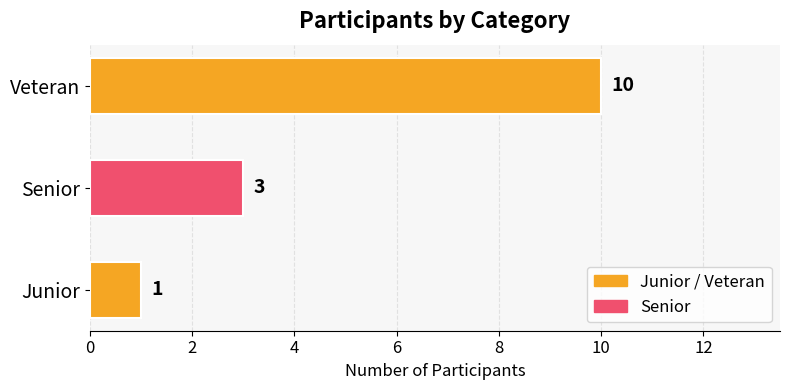

Which has a higher value, Senior or Junior?

Senior